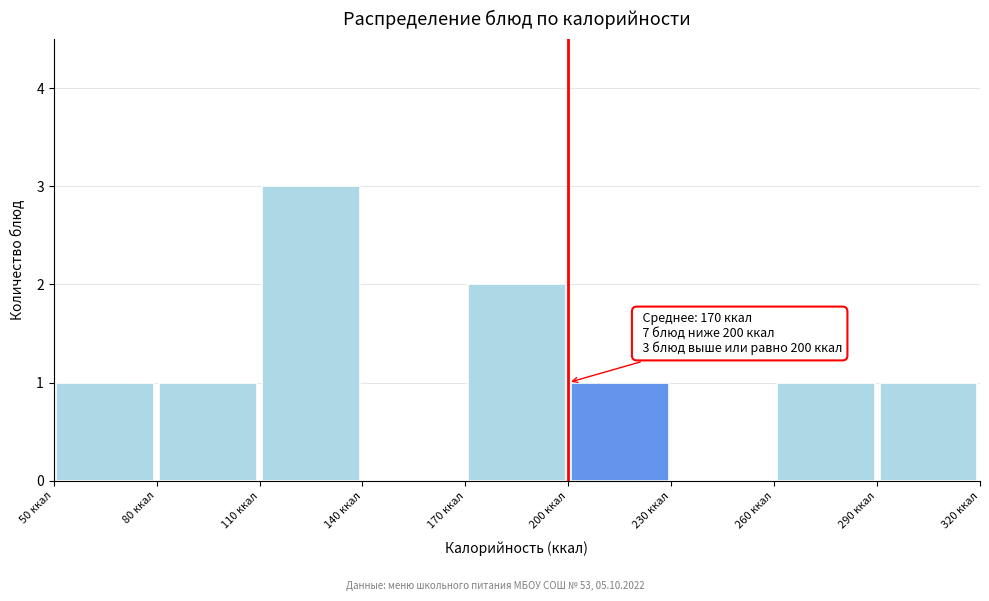

Over which range of the x-axis is the bar tallest?

110 to 140